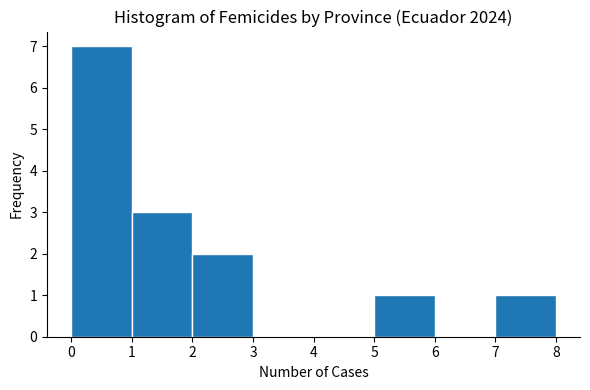

Over which range of the x-axis is the bar tallest?

0 to 1